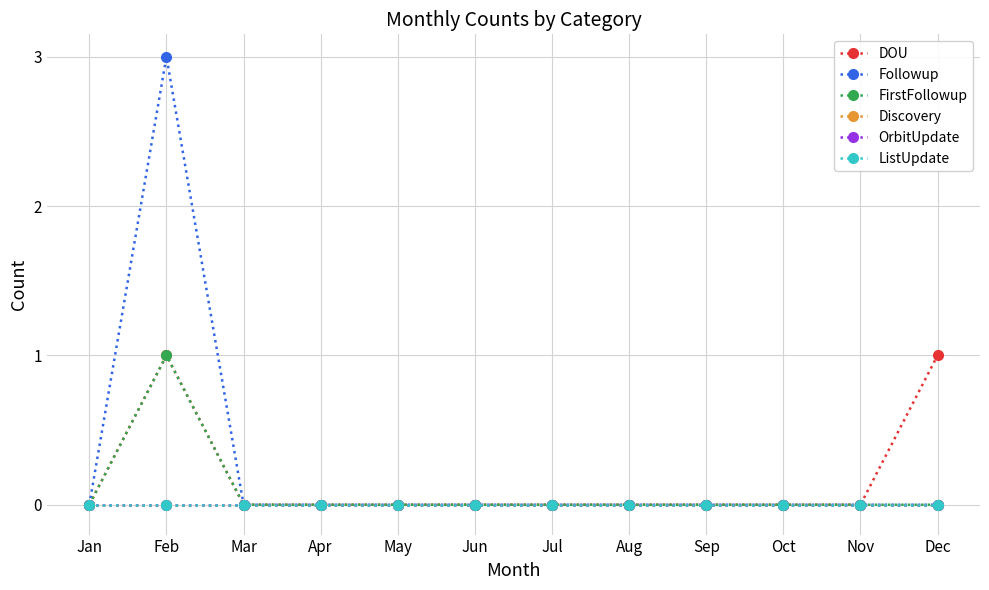

Rank the series at Feb from lowest to highest value.

Discovery, OrbitUpdate, ListUpdate, DOU, FirstFollowup, Followup